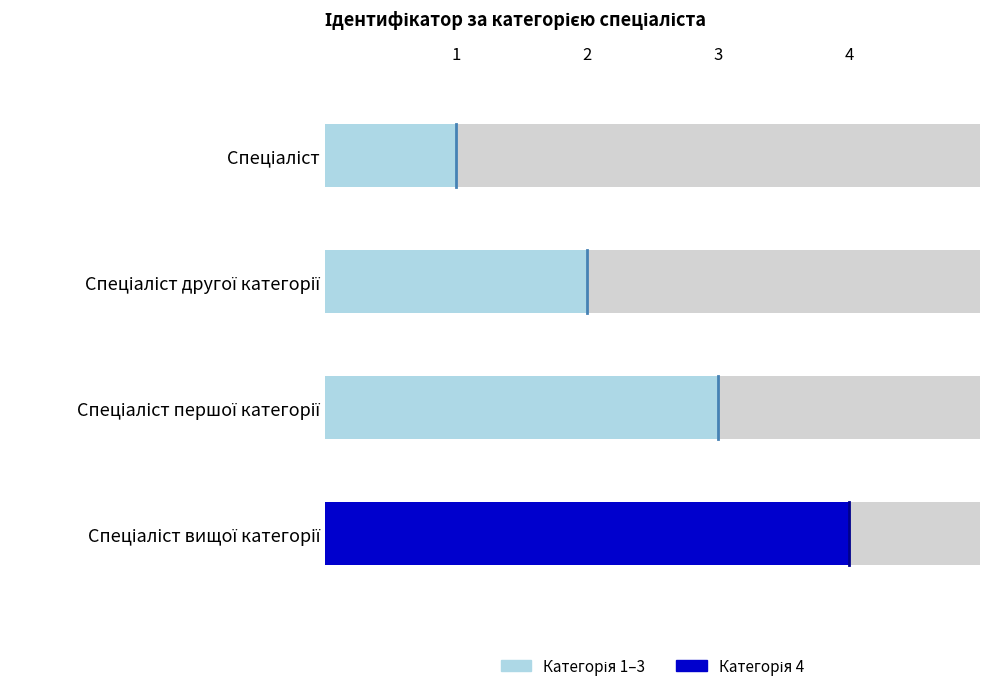

What is the change in value from Спеціаліст другої категорії to Спеціаліст першої категорії?

+1